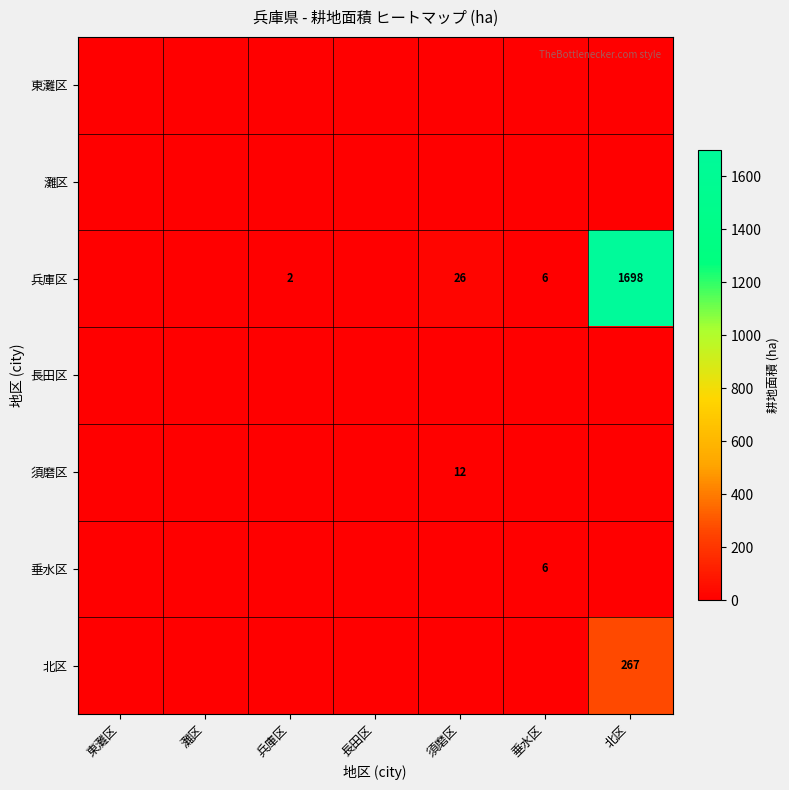

True or false: 兵庫区 has a value of 1698 at 北区.

True